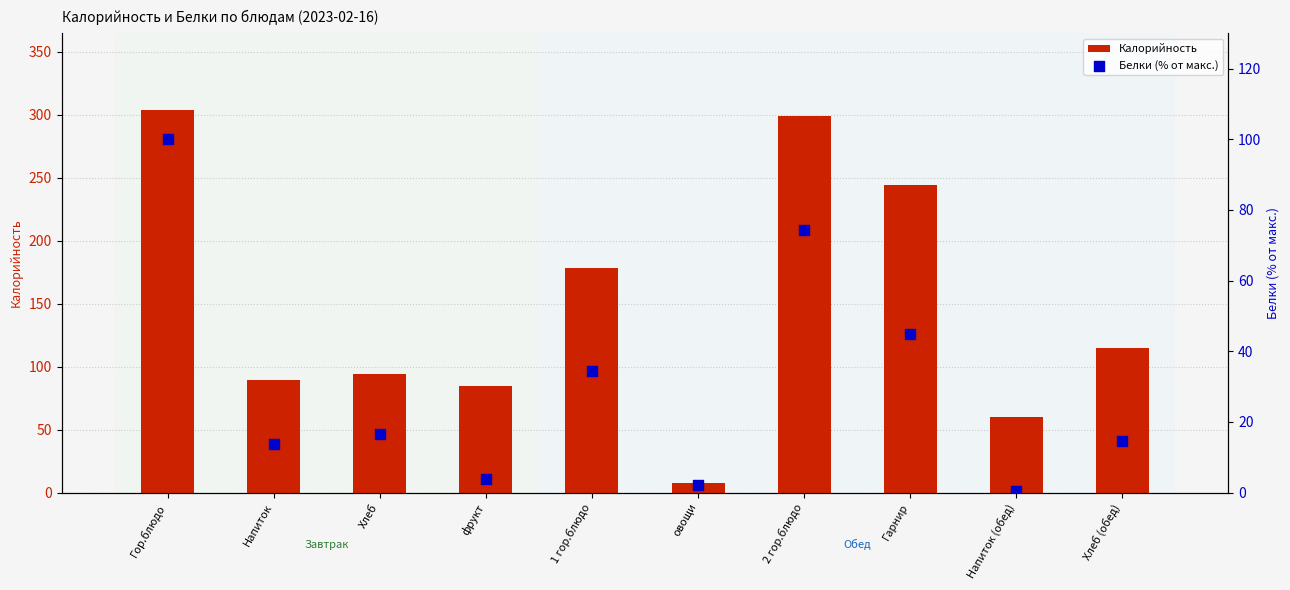

Which series reaches the maximum Y coordinate?

Калорийность